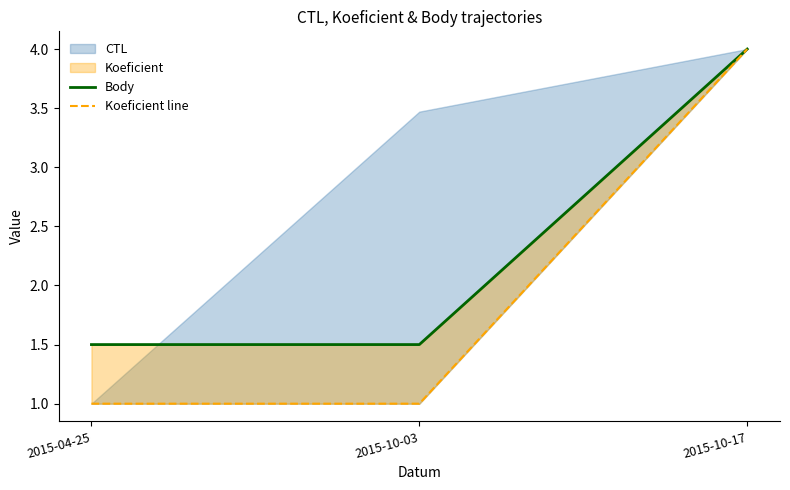

Which series has the largest total across all categories?

Body